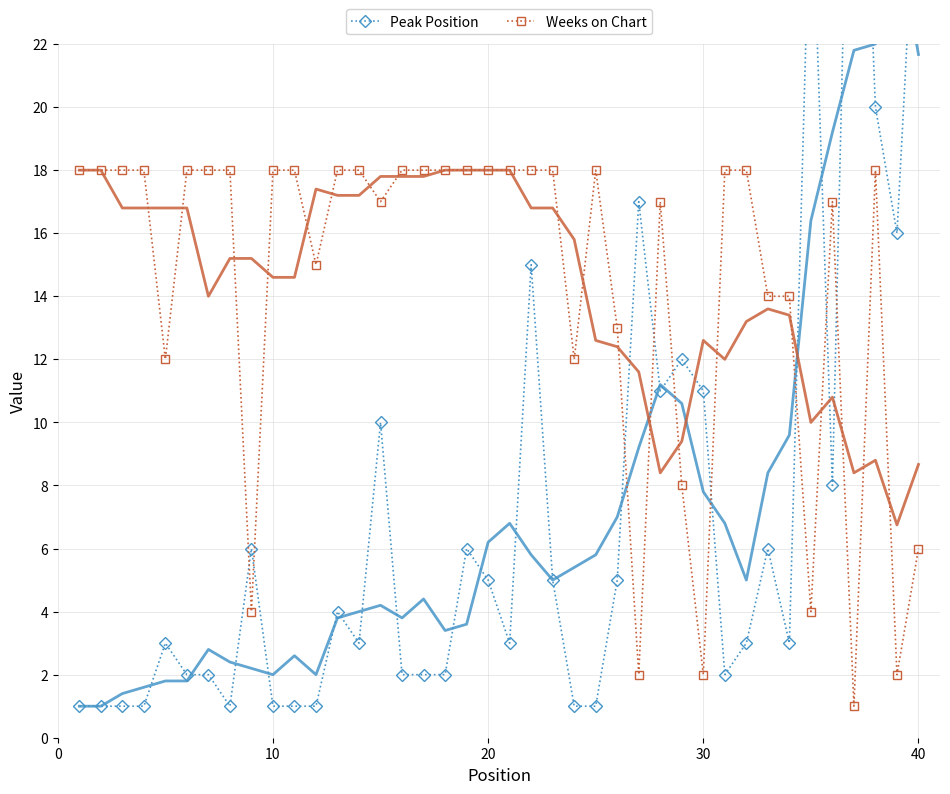

In Peak Position, how many points are lower than both neighbors (excluding endpoints)?

8